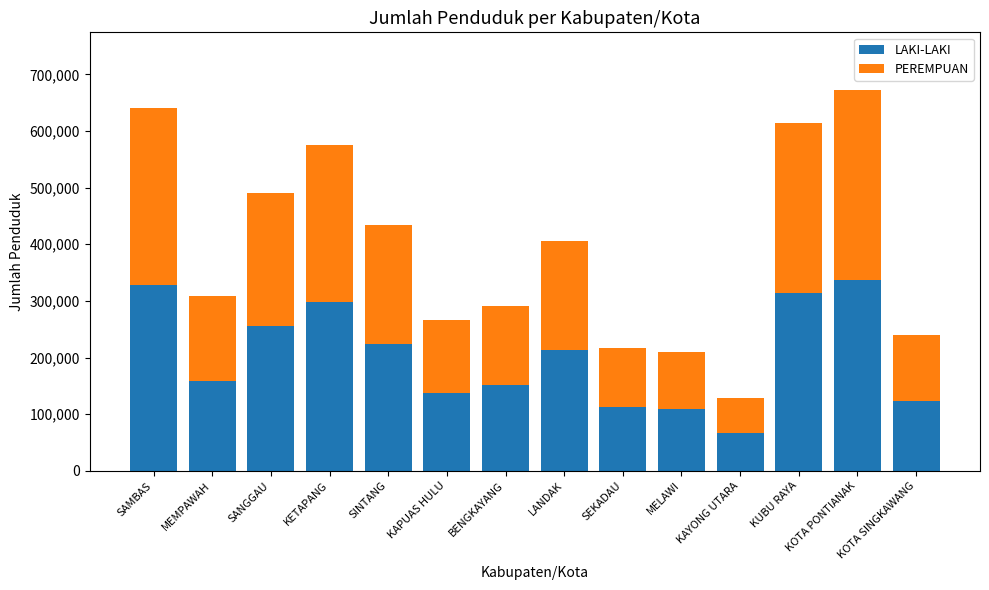

What is the difference between the maximum and second lowest values in the LAKI-LAKI series?

228398